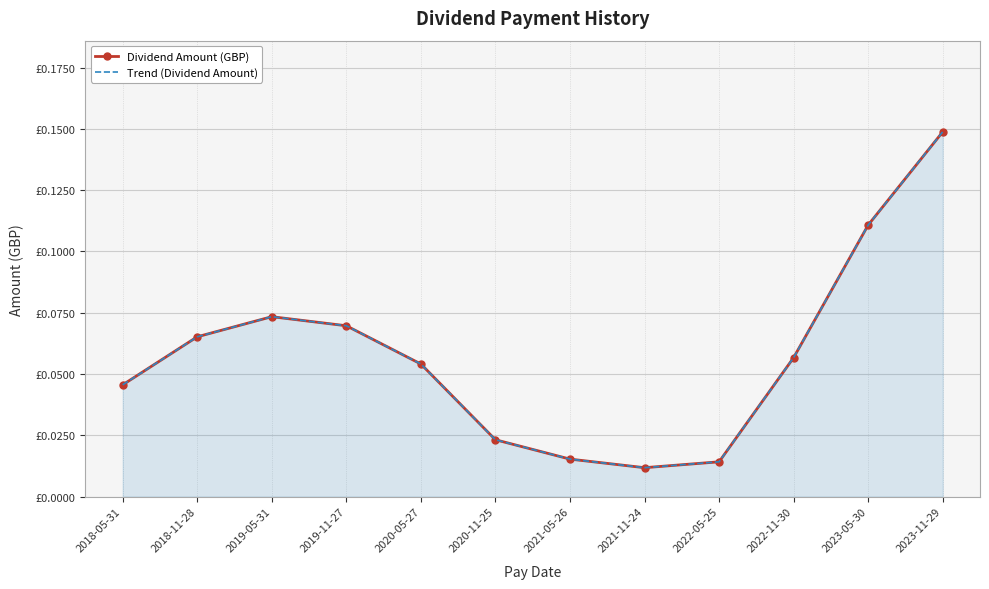

What are all the series names shown in the legend?

Dividend Amount (GBP), Trend (Dividend Amount)